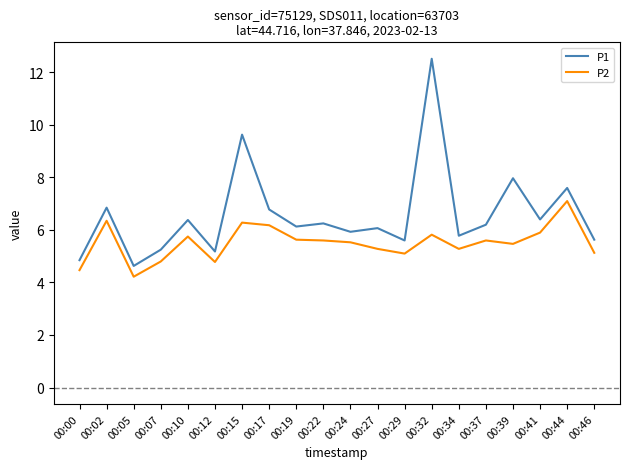

True or false: P2 and P1 cross at least once.

False